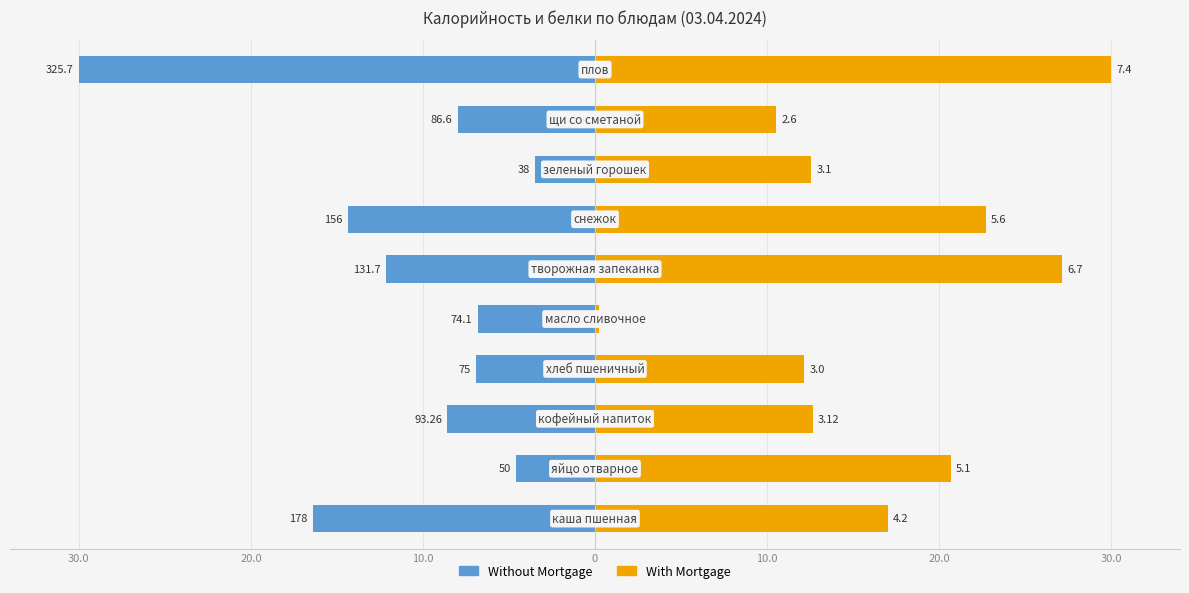

Which series has the largest total across all categories?

With Mortgage